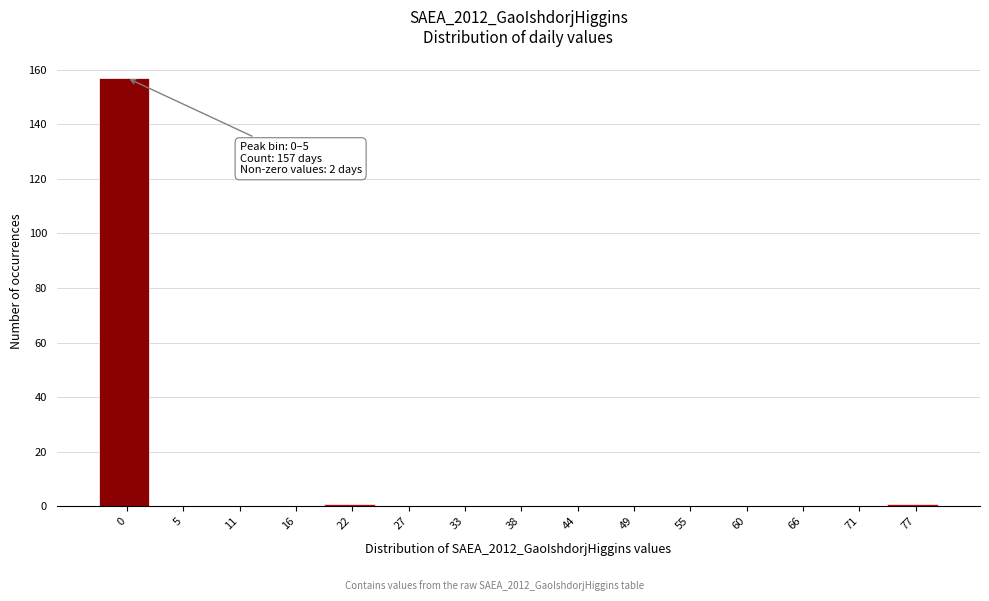

Reading left to right, list all the values displayed in this chart.

0=157	5=0	11=0	16=0	22=1	27=0	33=0	38=0	44=0	49=0	55=0	60=0	66=0	71=0	77=1